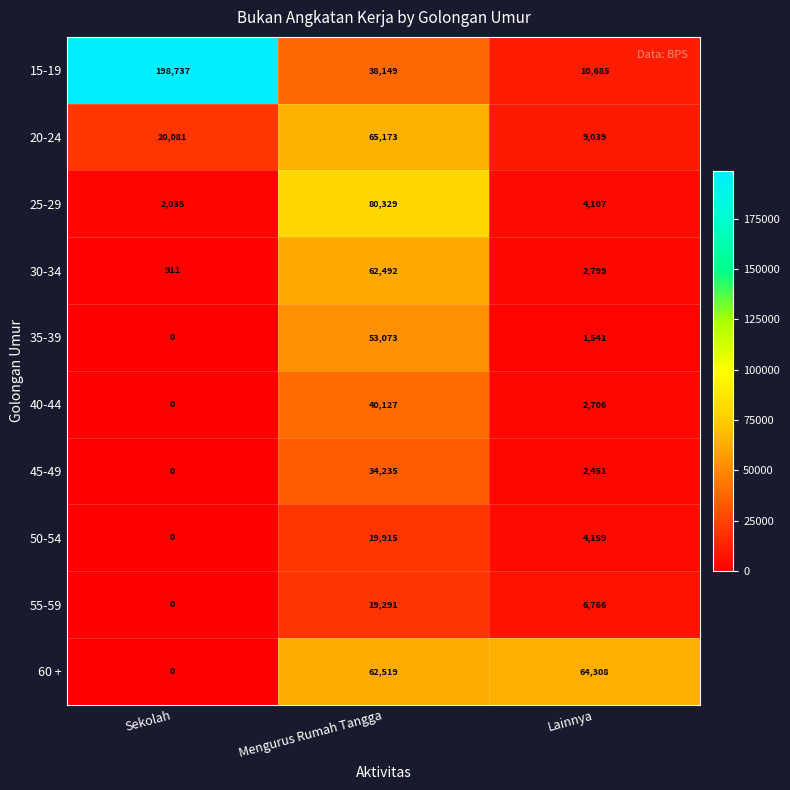

List the series in order of their peak value, lowest first.

55-59, 50-54, 45-49, 40-44, 35-39, 30-34, 60 +, 20-24, 25-29, 15-19